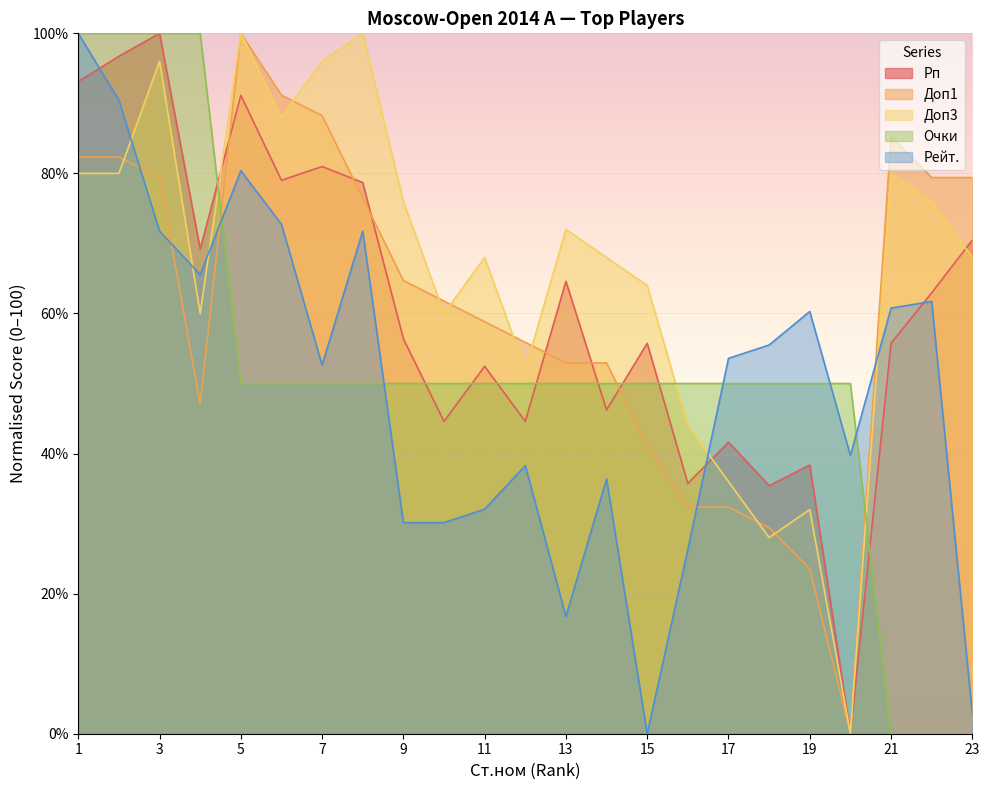

Reading left to right, what are all the values shown in this chart?

Рп: 1=93.1	2=96.7	3=100.0	4=69.2	5=91.1	6=79.0	7=81.0	8=78.7	9=56.4	10=44.6	11=52.5	12=44.6	13=64.6	14=46.2	15=55.7	16=35.7	17=41.6	18=35.4	19=38.4	20=0.0	21=55.7	22=63.0	23=70.5
Доп3: 1=80.0	2=80.0	3=96.0	4=60.0	5=100.0	6=88.0	7=96.0	8=100.0	9=76.0	10=60.0	11=68.0	12=52.0	13=72.0	14=68.0	15=64.0	16=44.0	17=36.0	18=28.0	19=32.0	20=0.0	21=80.0	22=76.0	23=68.0
Доп1: 1=82.4	2=82.4	3=79.4	4=47.1	5=100.0	6=91.2	7=88.2	8=76.5	9=64.7	10=61.8	11=58.8	12=55.9	13=52.9	14=52.9	15=41.2	16=32.4	17=32.4	18=29.4	19=23.5	20=0.0	21=85.3	22=79.4	23=79.4
Очки: 1=100.0	2=100.0	3=100.0	4=100.0	5=50.0	6=50.0	7=50.0	8=50.0	9=50.0	10=50.0	11=50.0	12=50.0	13=50.0	14=50.0	15=50.0	16=50.0	17=50.0	18=50.0	19=50.0	20=50.0	21=0.0	22=0.0	23=0.0
Рейт.: 1=100.0	2=90.4	3=71.8	4=65.6	5=80.4	6=72.7	7=52.6	8=71.8	9=30.1	10=30.1	11=32.1	12=38.3	13=16.7	14=36.4	15=0.0	16=26.3	17=53.6	18=55.5	19=60.3	20=39.7	21=60.8	22=61.7	23=2.9